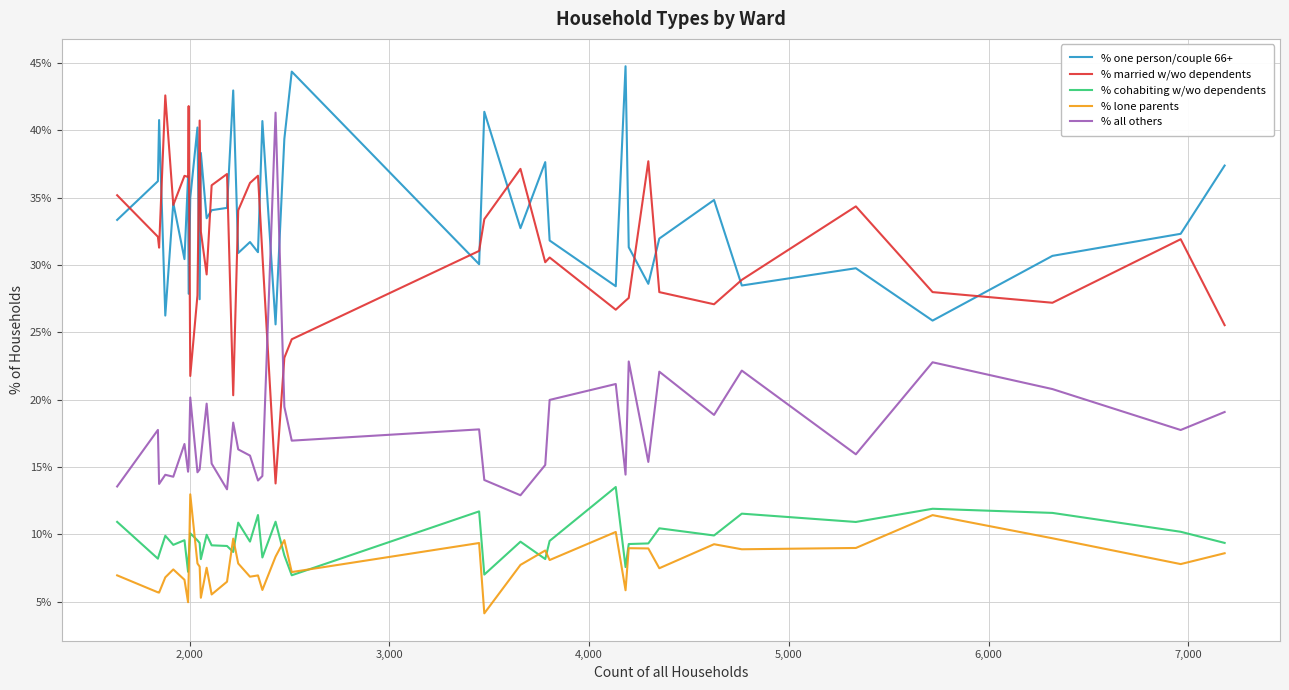

Which series has the largest total across all categories?

% one person/couple 66+